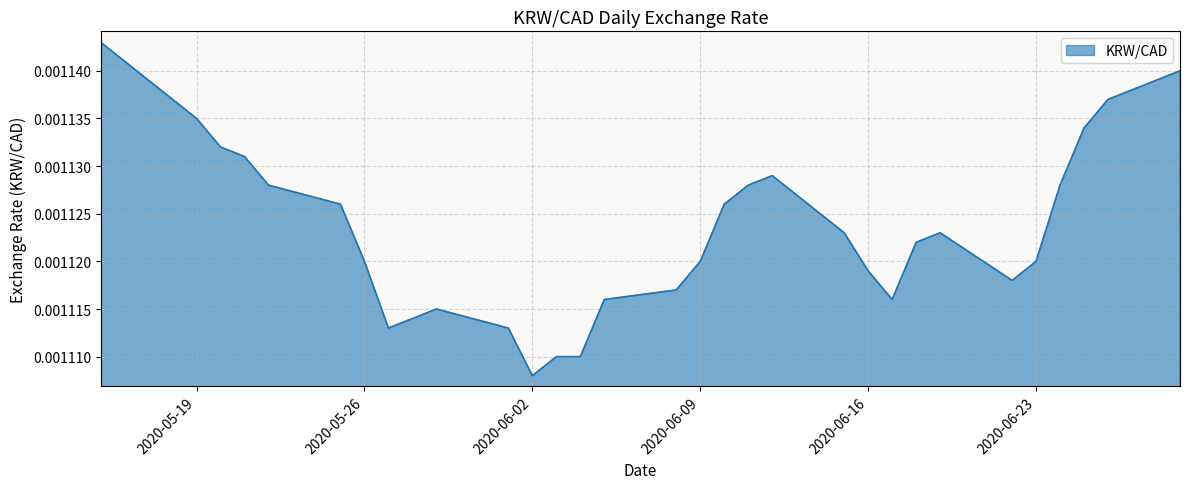

Does the chart display data point markers on the line(s)?

No